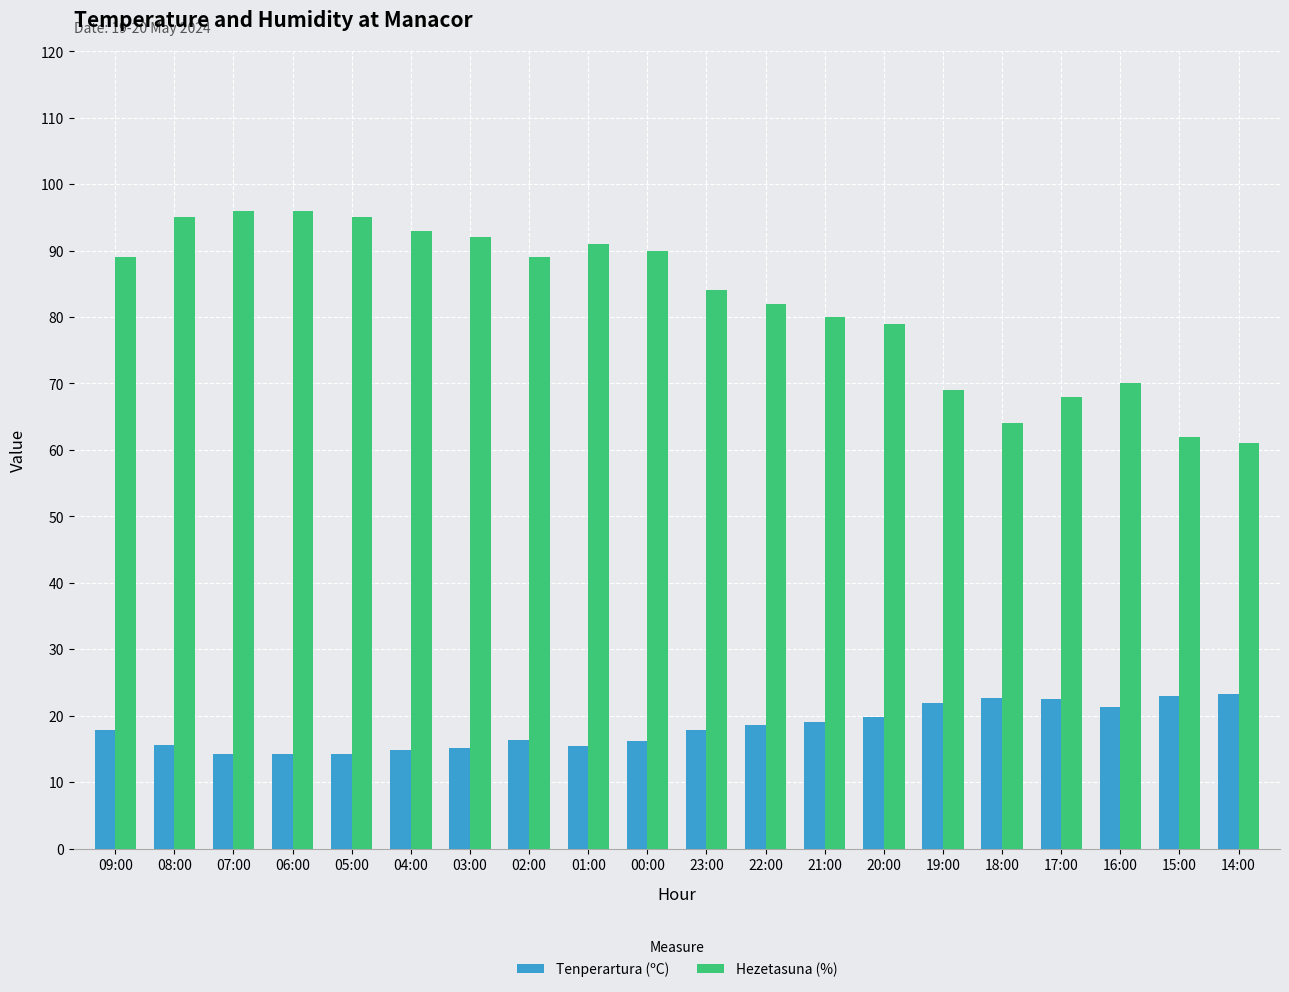

What is the sum of the Tenperartura (ºC) values at 18:00 and 22:00?

41.3